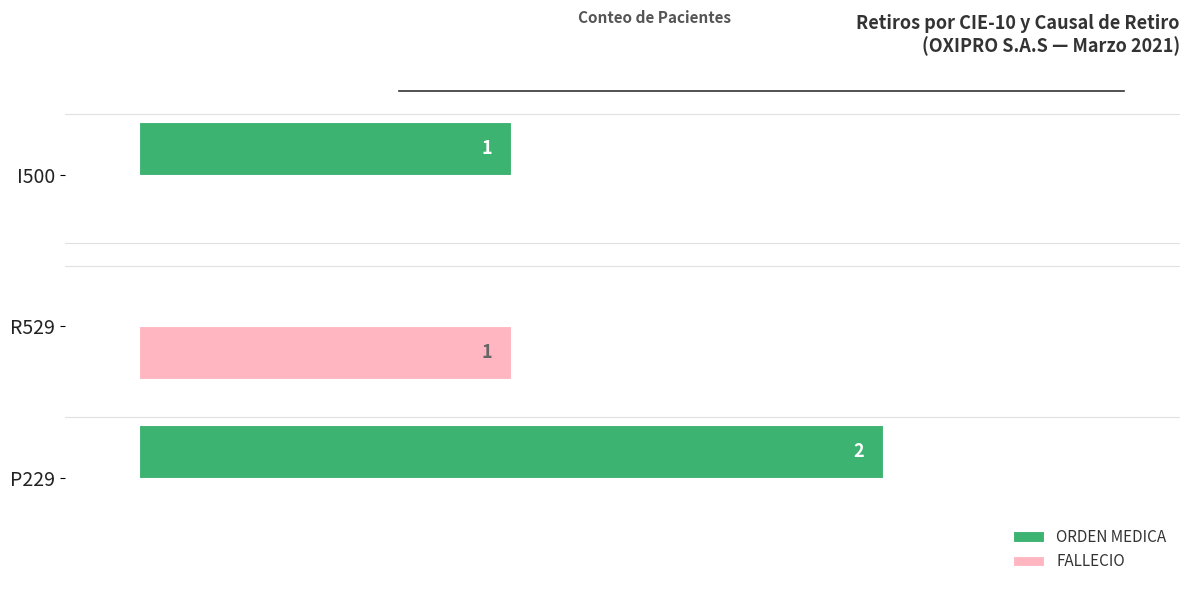

Which series changed the most between P229 and R529?

ORDEN MEDICA